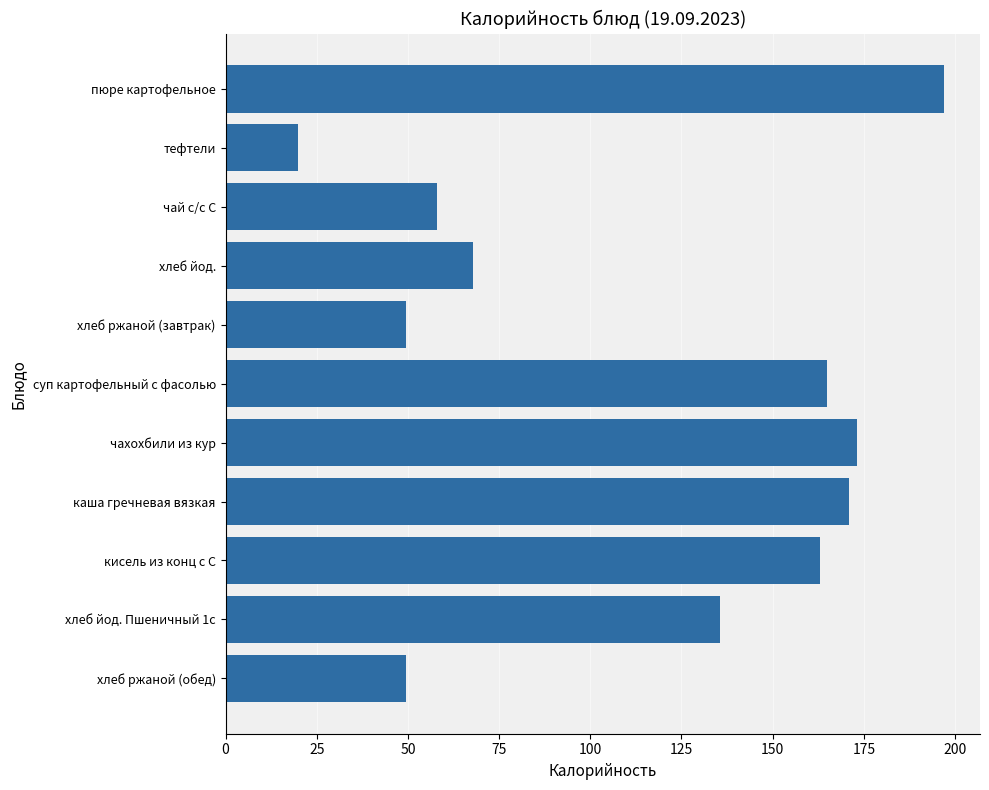

The chart shows a value of 67.8 at хлеб йод.. True or false?

True